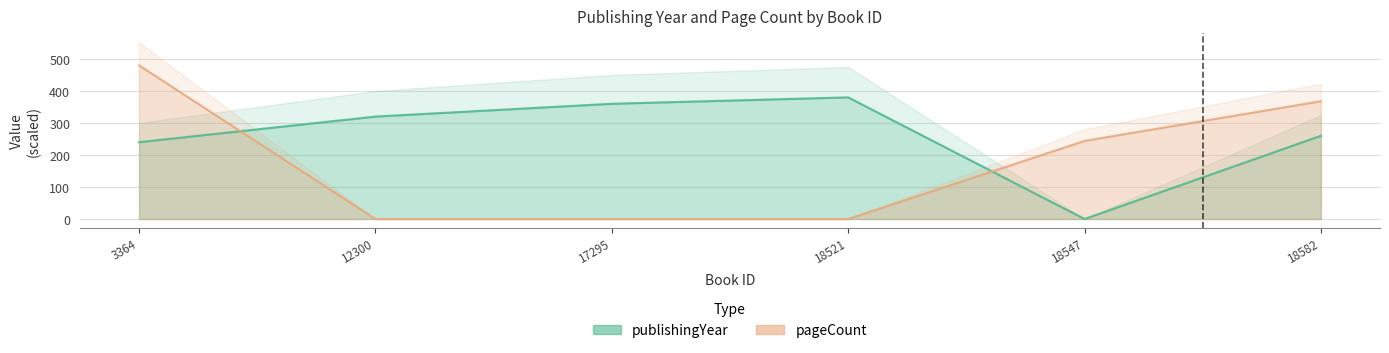

At which label does publishingYear reach its peak?

18521